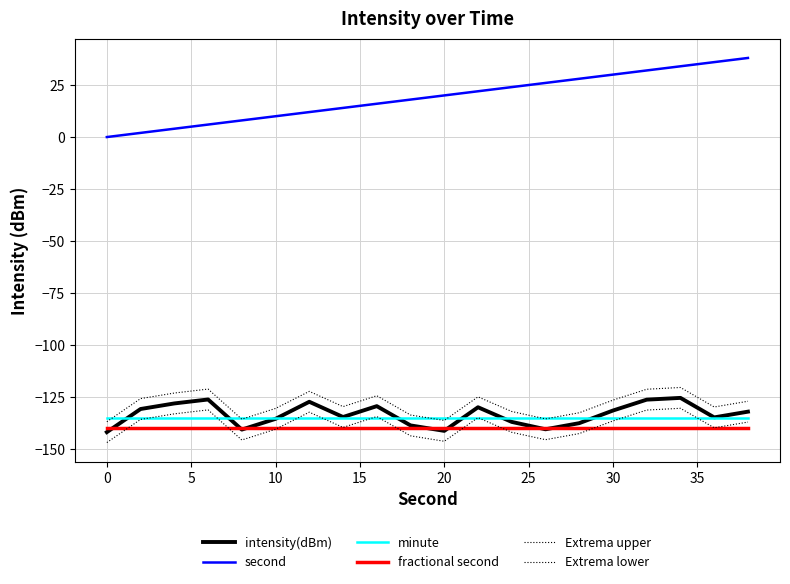

How many interior local peaks does the intensity(dBm) series have?

5